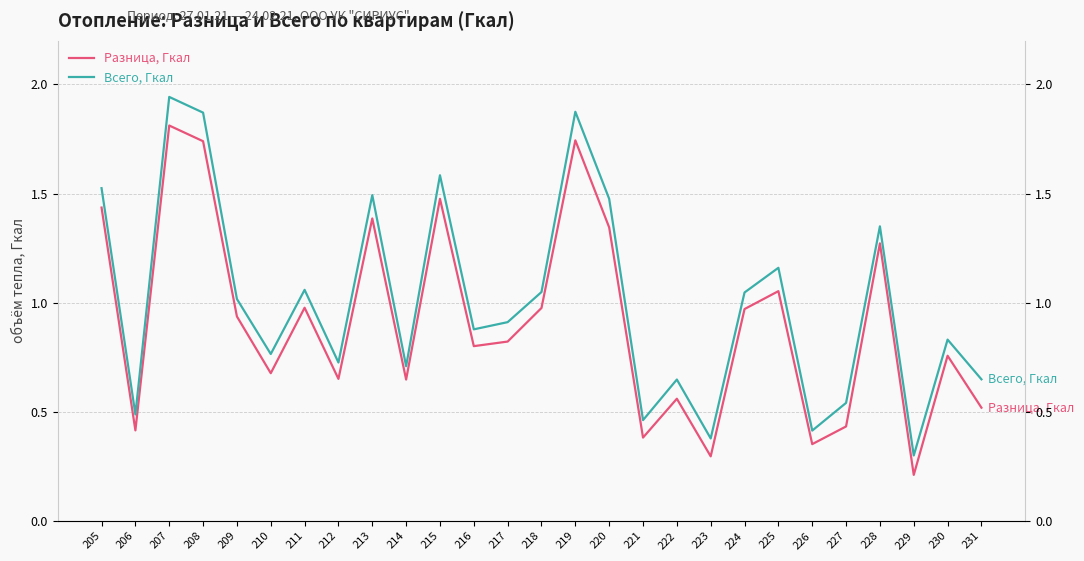

How many interior local peaks does the Всего, Гкал series have?

9